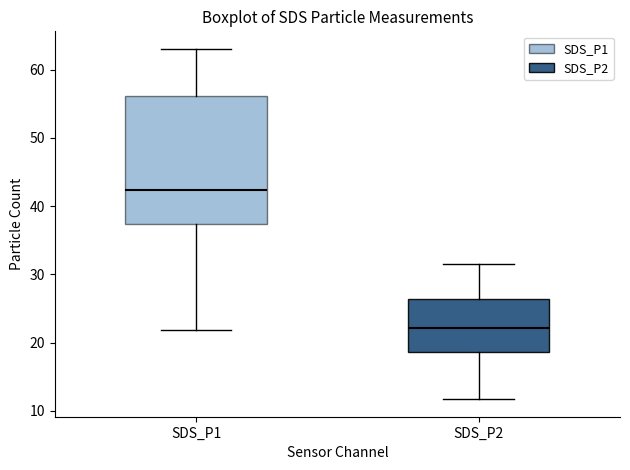

Which box has the lowest median line?

SDS_P2